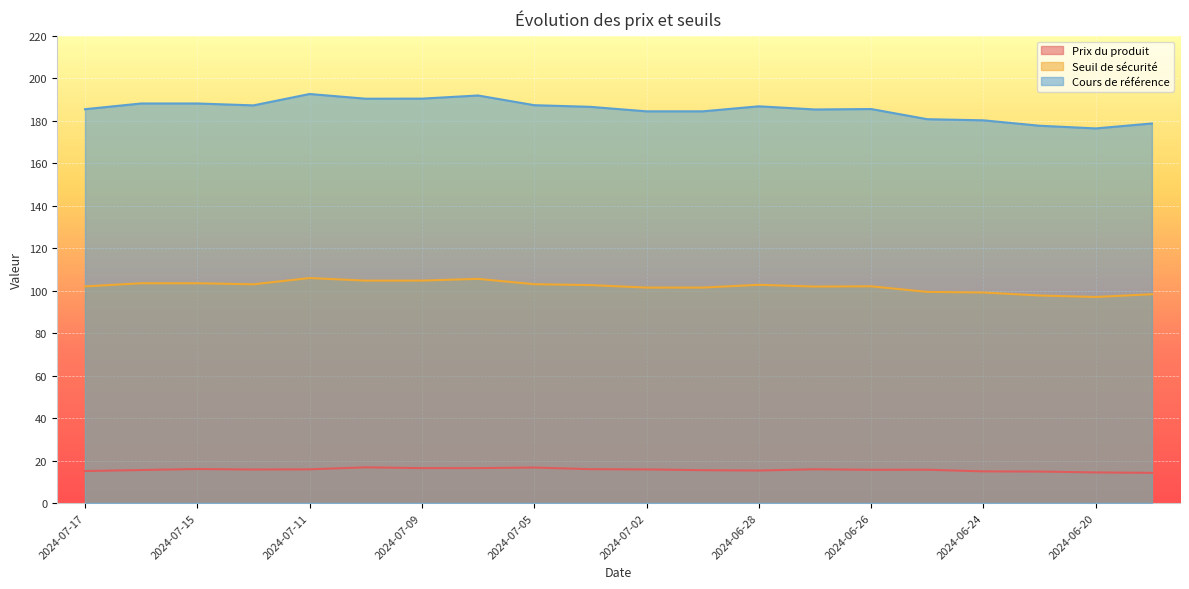

What are all the series names shown in the legend?

Prix du produit, Seuil de sécurité, Cours de référence